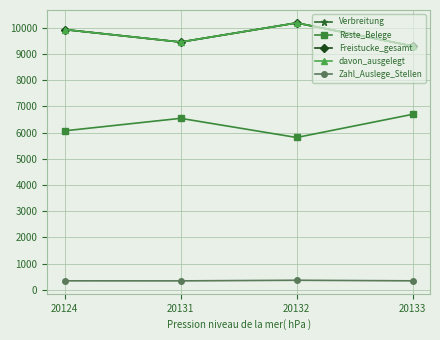

True or false: Reste_Belege and davon_ausgelegt cross at least once.

False